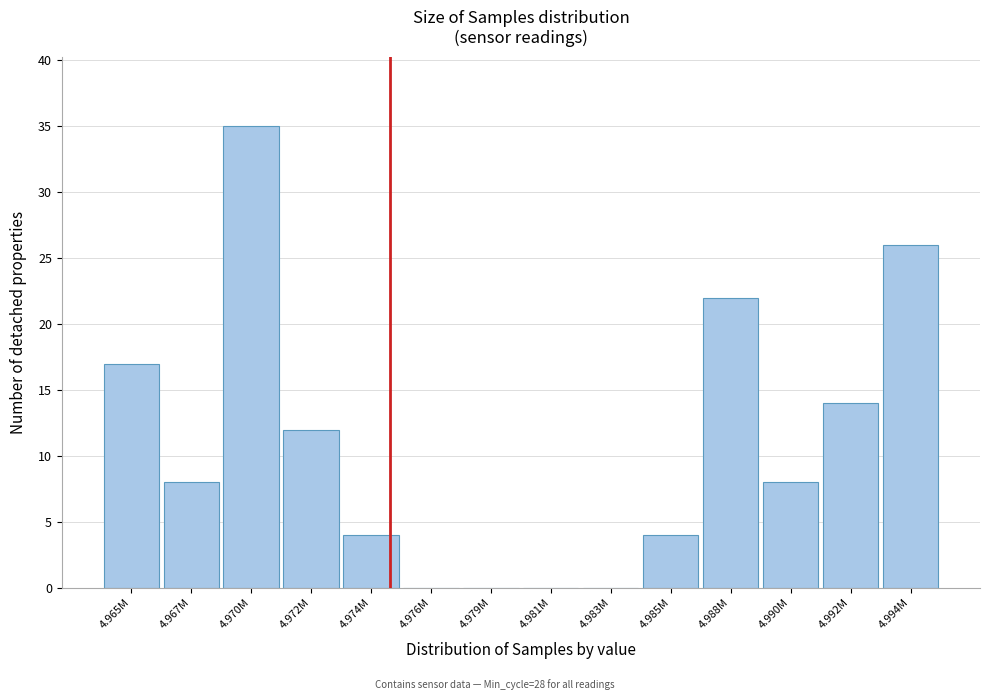

Reading left to right, list all the values displayed in this chart.

4.965M=17	4.967M=8	4.970M=35	4.972M=12	4.974M=4	4.976M=0	4.979M=0	4.981M=0	4.983M=0	4.985M=4	4.988M=22	4.990M=8	4.992M=14	4.994M=26